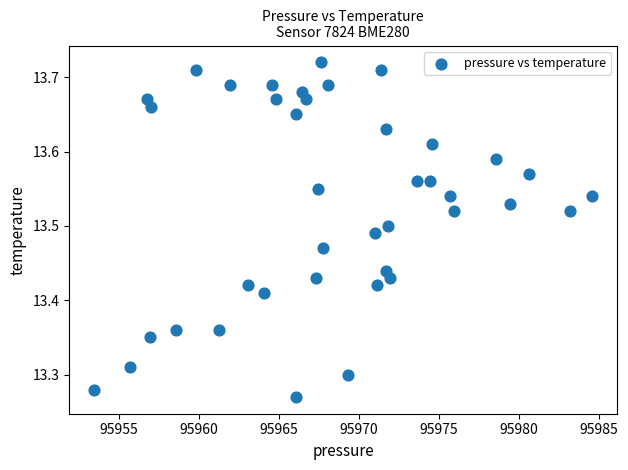

What is the range of X values (max minus min)?

31.1